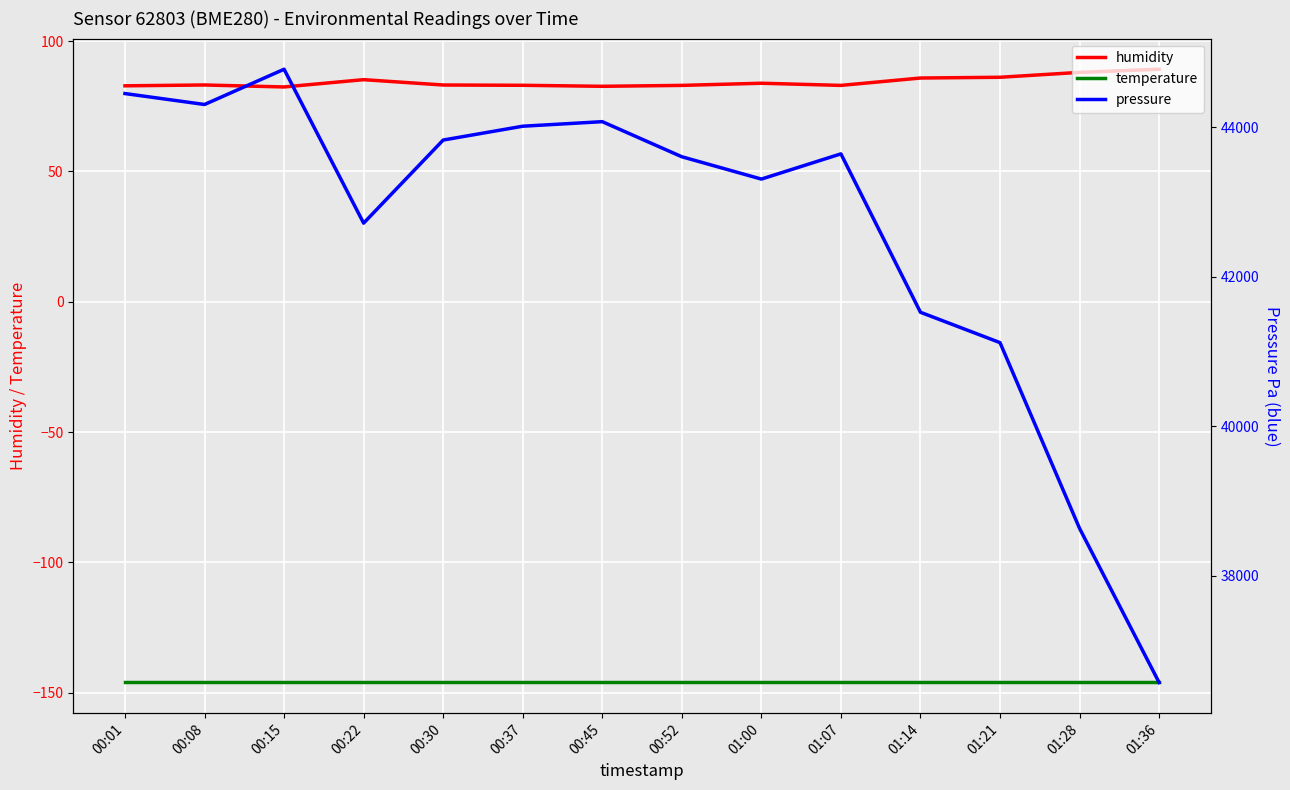

What is the difference between the highest and lowest values at 01:14?

41670.2